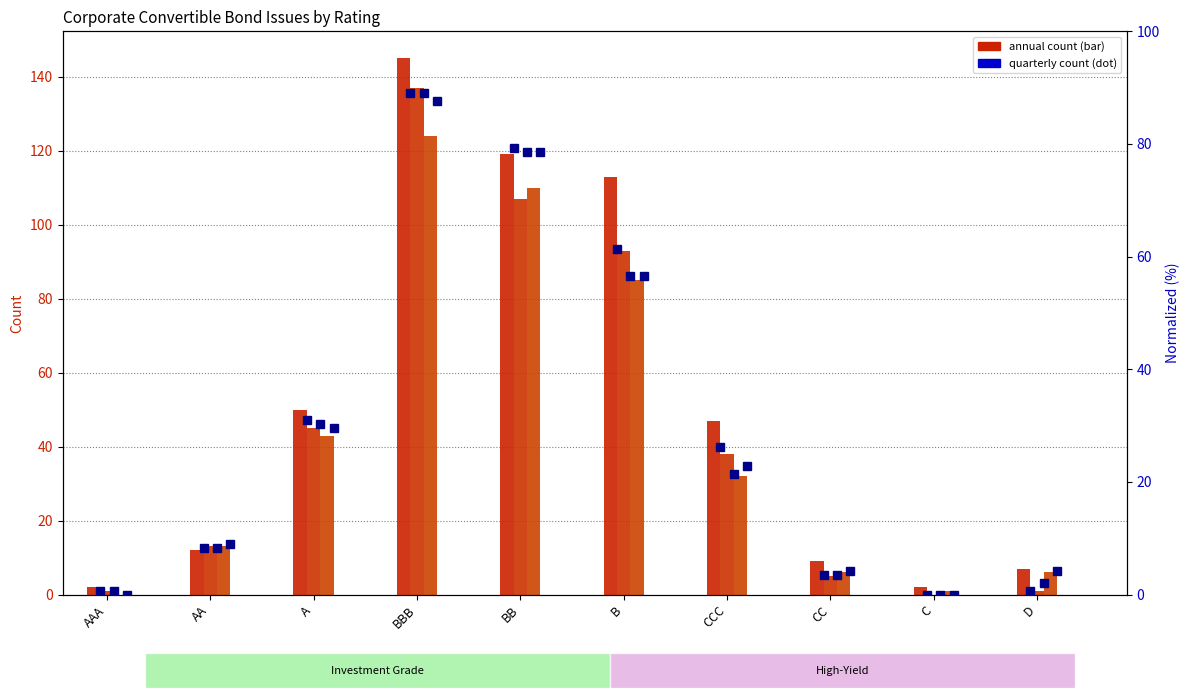

True or false: Q2 2015 (norm) has a value of 4.3 at AA.

False